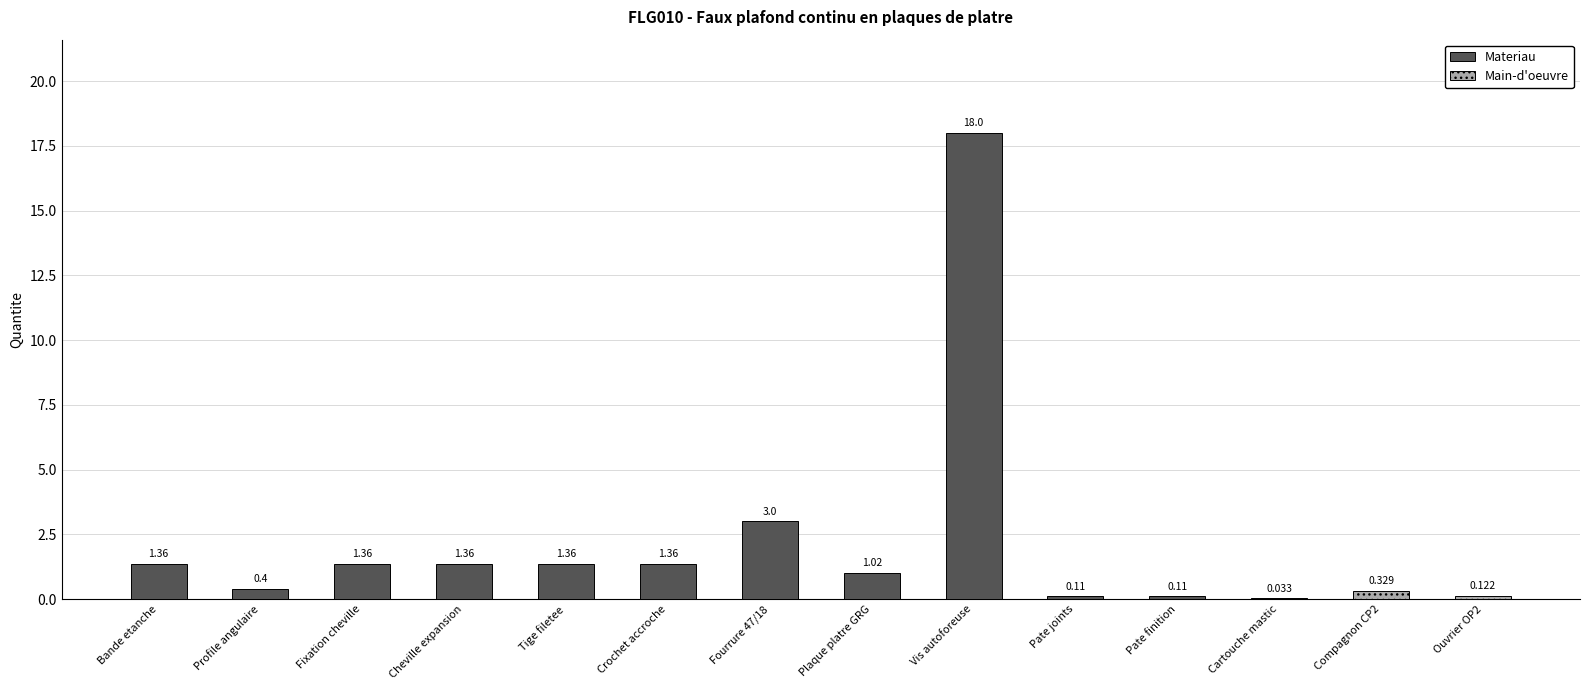

The value at mt12pna025a is 0.8. True or false?

False